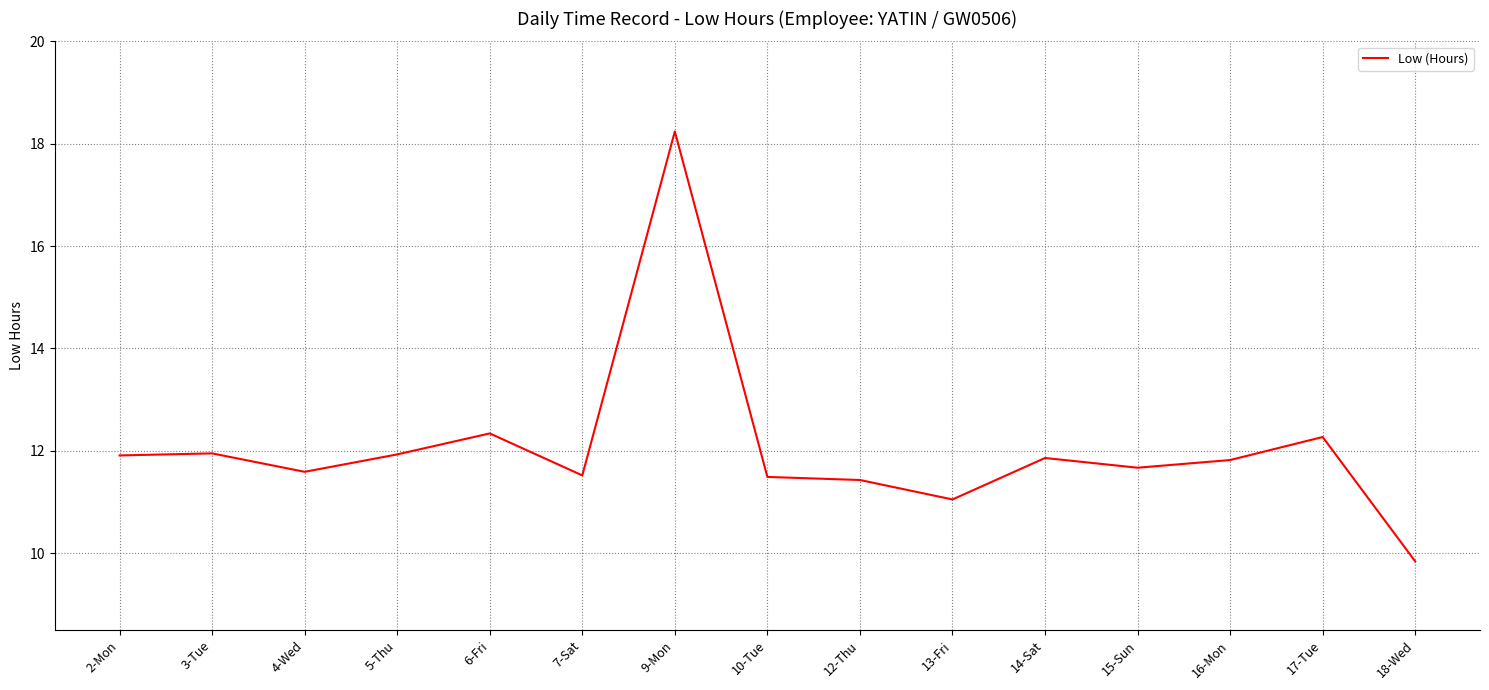

How many distinct data groups are displayed?

1